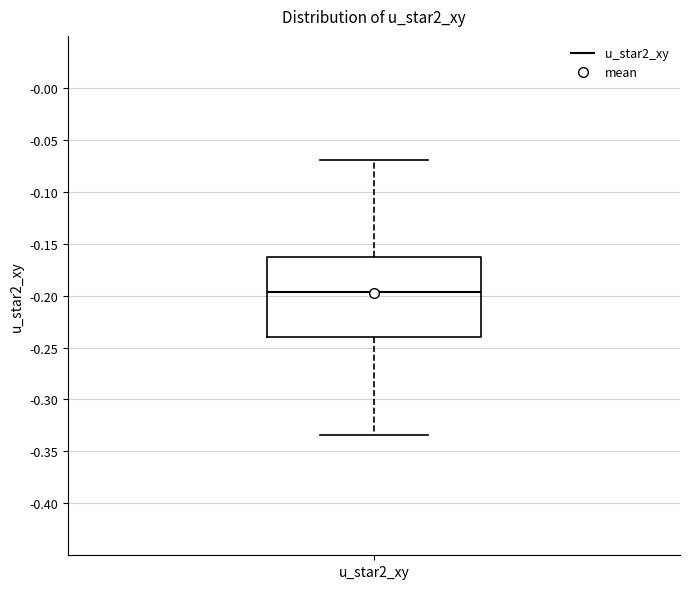

Read this box plot against the y-axis: the position of the median line, the range covered by the box, and the ends of both whiskers. The values are not printed on the chart, so give them approximately, as read against the axis.

median -0.195, box -0.240 to -0.165, whiskers -0.335 to -0.070